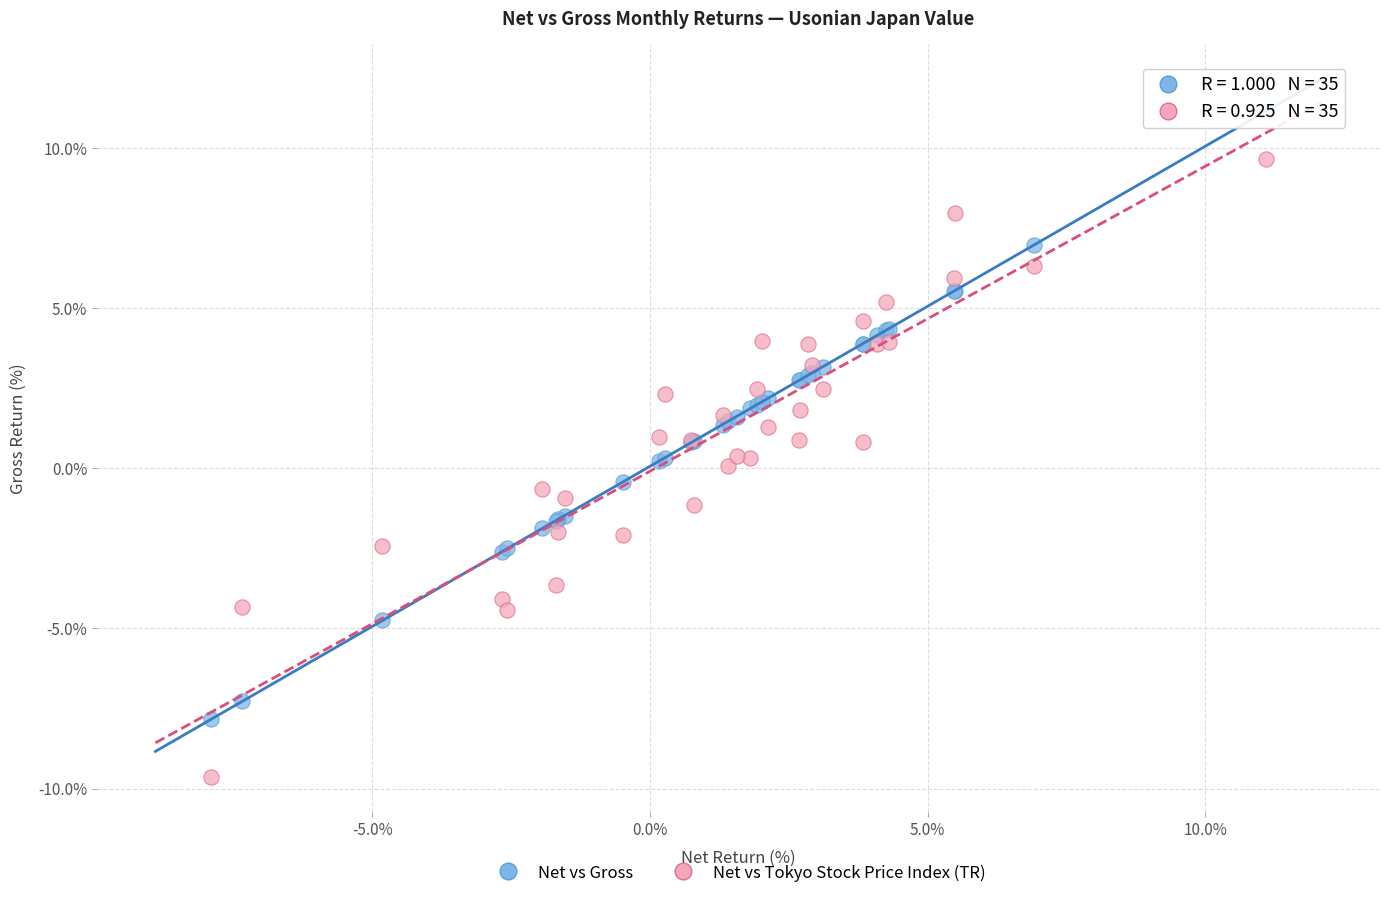

Which series reaches the maximum Y coordinate?

Net vs Gross